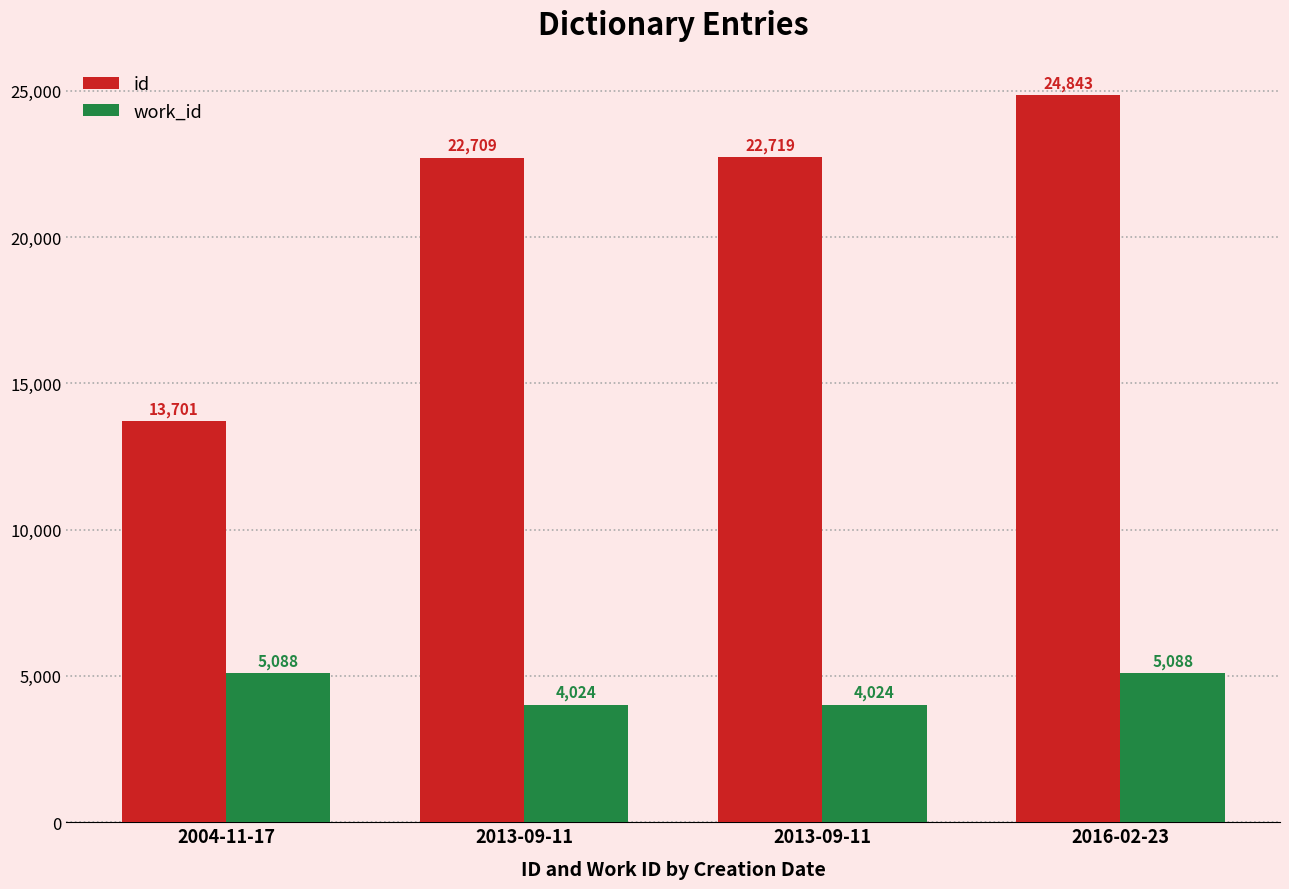

What are all the series names shown in the legend?

id, work_id